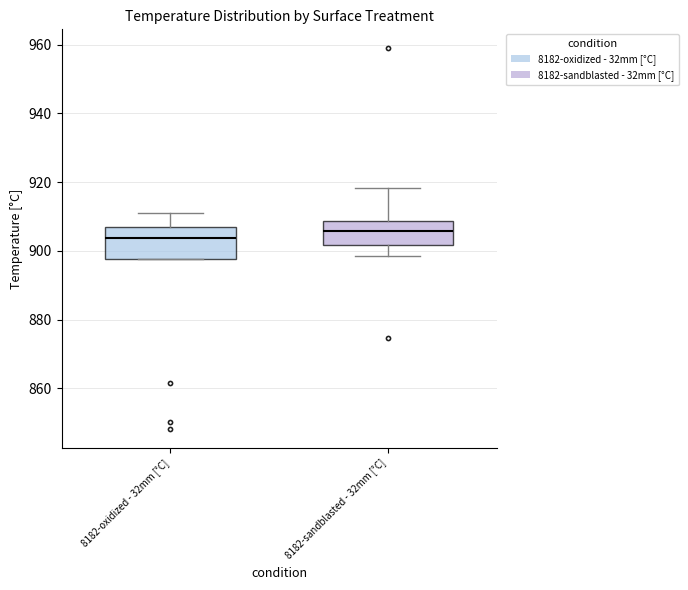

Which box is the tallest, from its lower edge to its upper edge?

8182-oxidized - 32mm [°C]